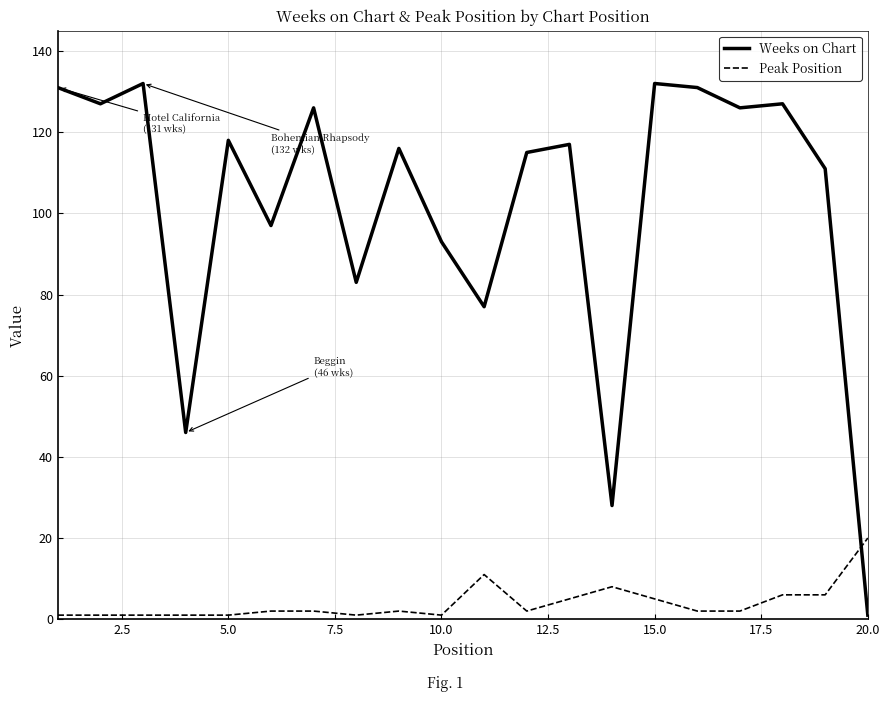

True or false: Weeks on Chart and Peak Position intersect in this chart.

True